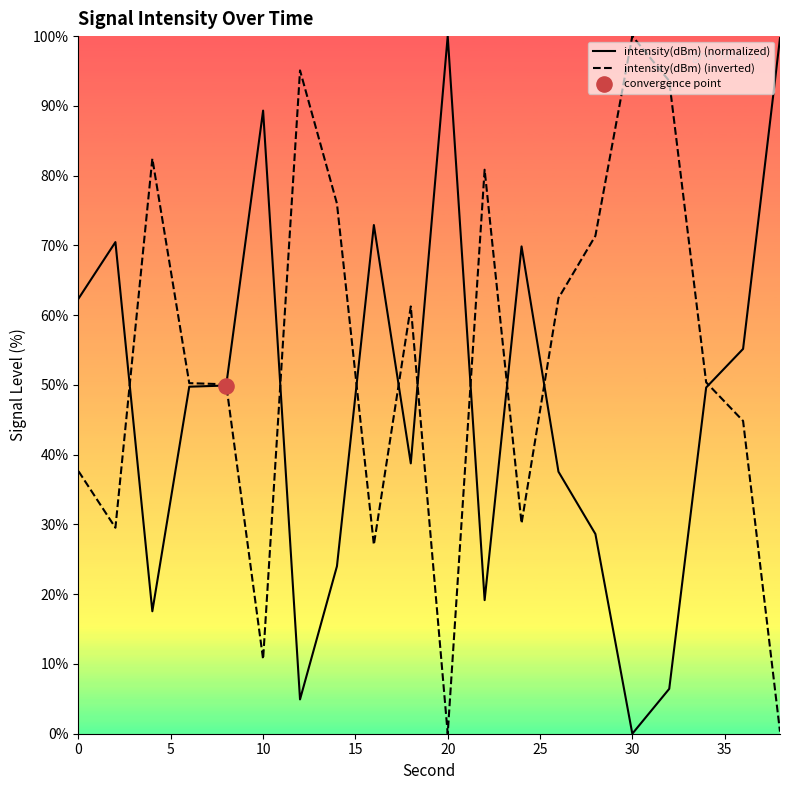

At how many categories does at least one series exceed 35?

20